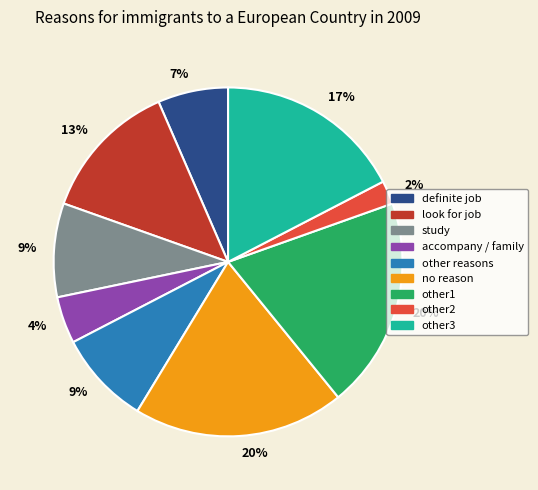

To the nearest percent, what is the average slice percentage?

11%